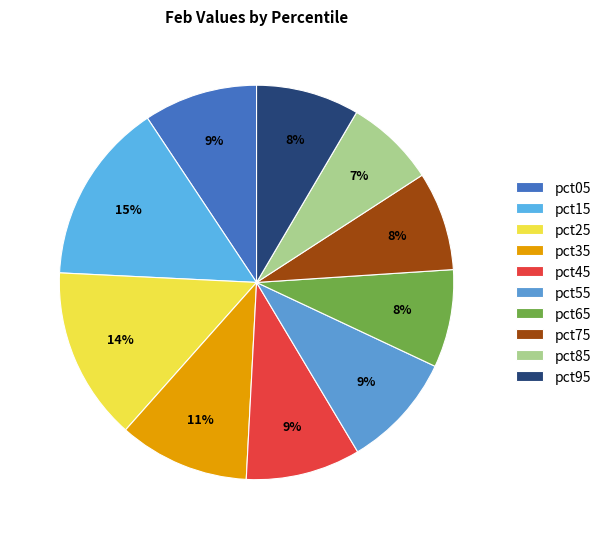

How many slices are in this pie chart?

10